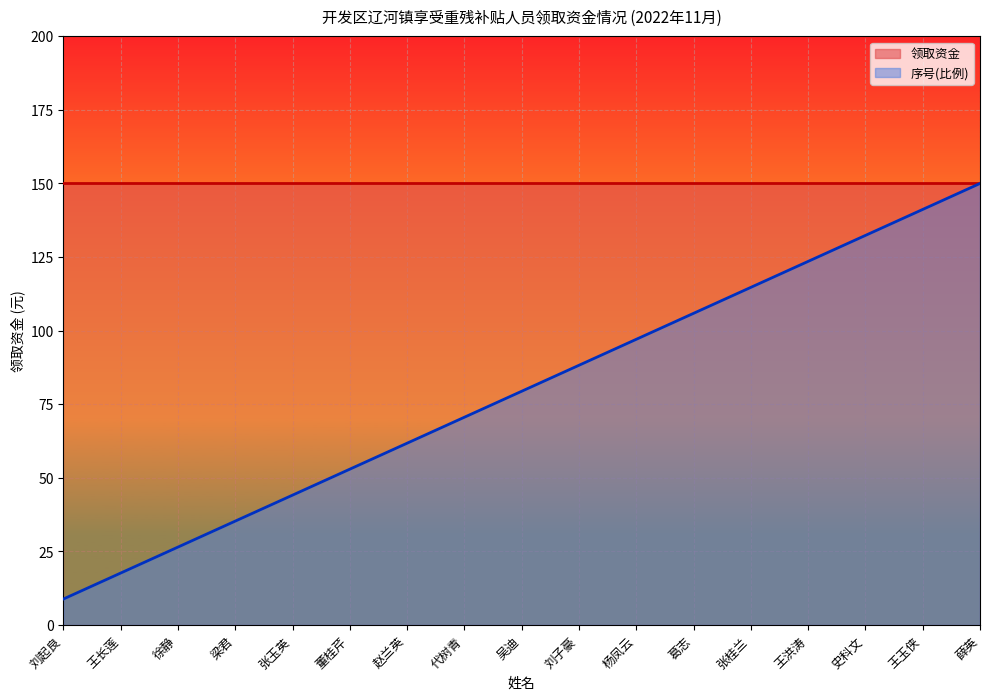

What is the value of the 14th point from the left?

123.5